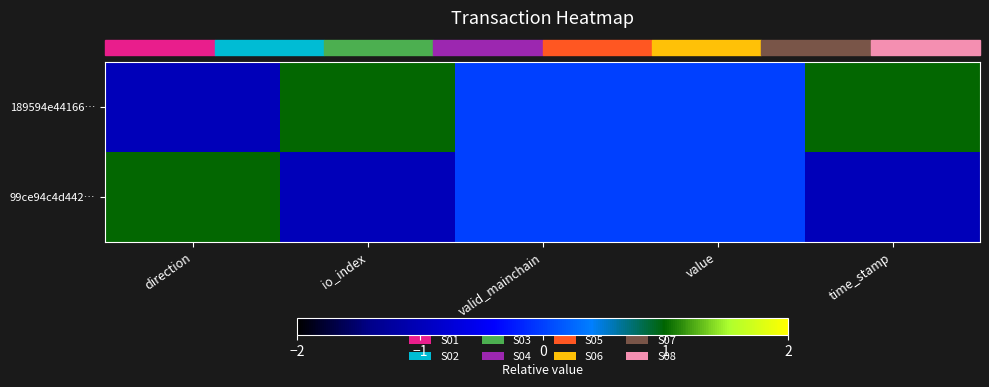

Which series has the largest range (max minus min)?

row_0